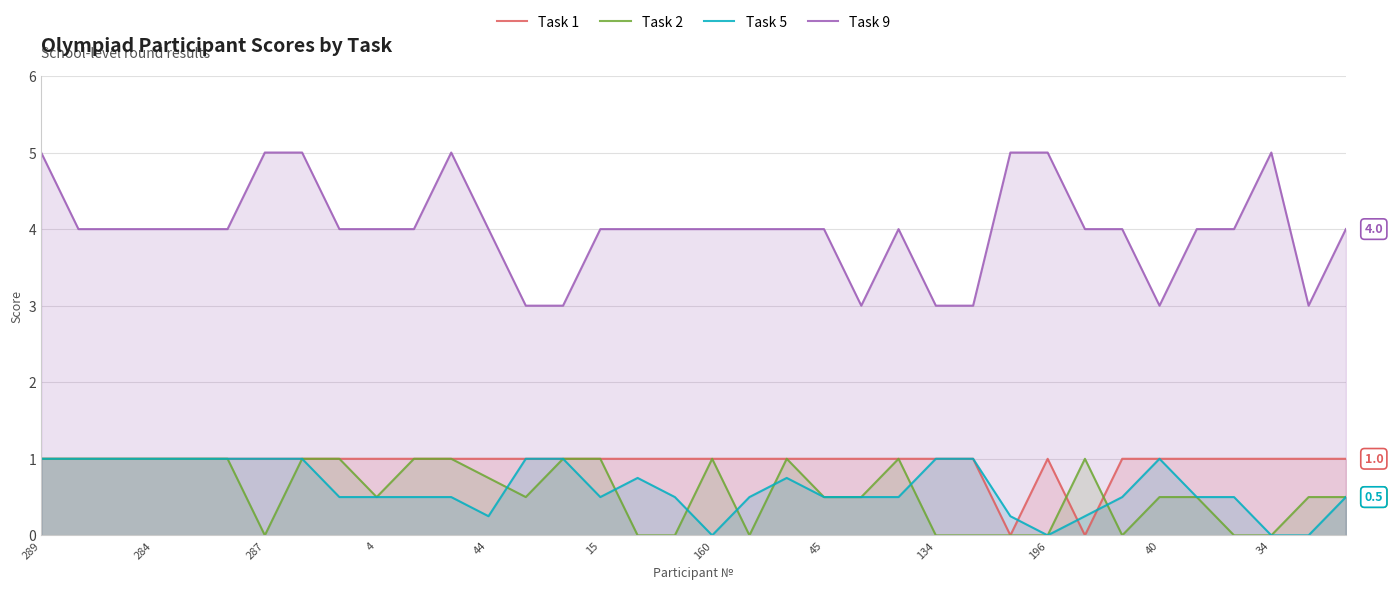

What are all the series names shown in the legend?

Task 1, Task 2, Task 5, Task 9